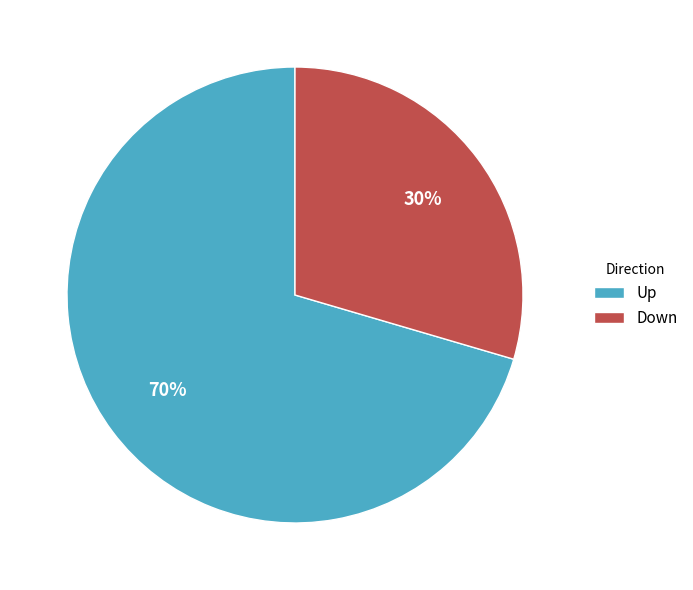

Approximately how many times larger is the value at Down compared to Up?

0.4